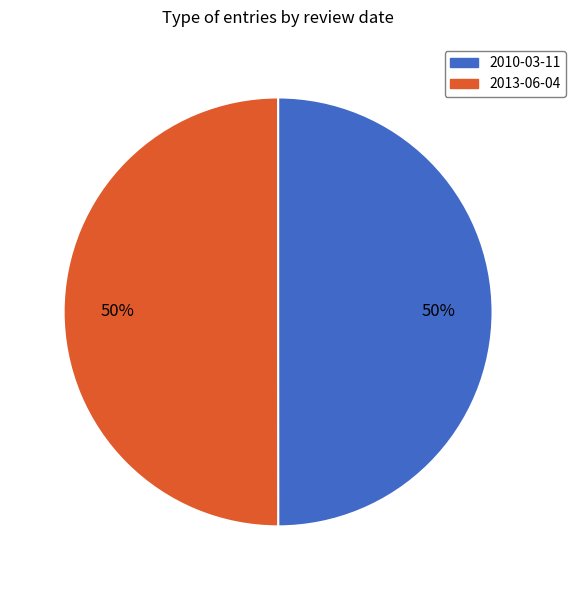

Is the sum of 2010-03-11 and 2013-06-04 greater than half?

Yes